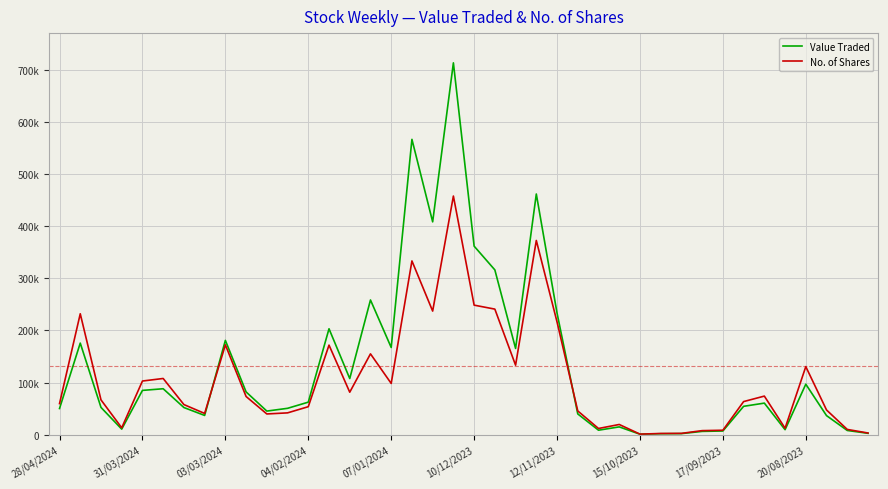

What are all the series names shown in the legend?

Value Traded, No. of Shares